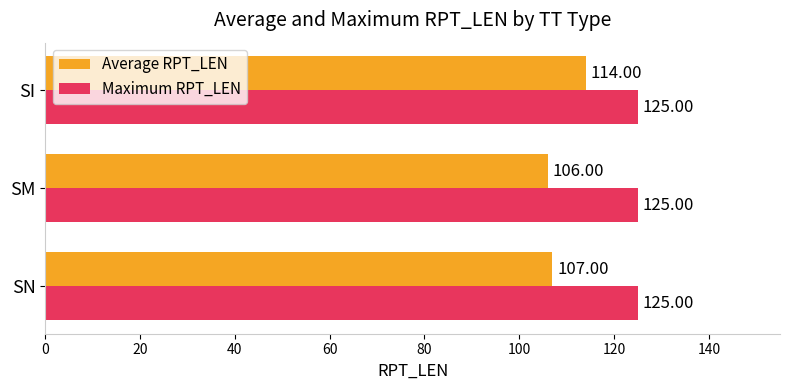

At how many categories does at least one series exceed 114?

3